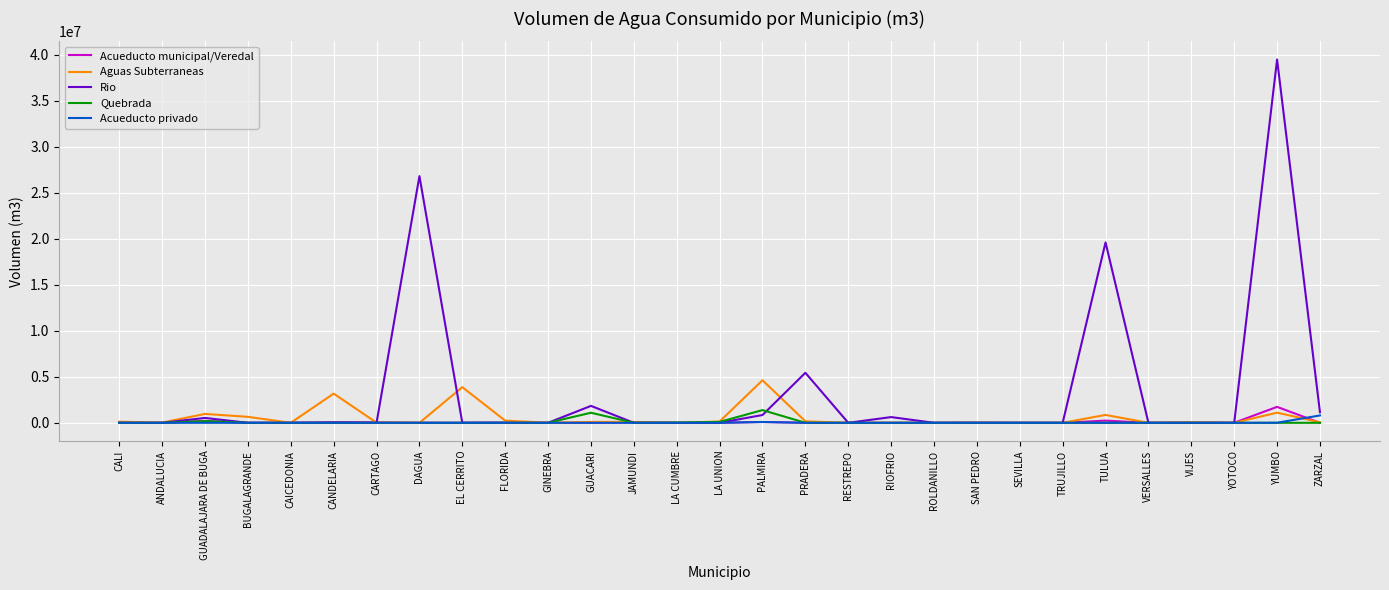

At which label does Acueducto municipal/Veredal first exceed 4308?

GUADALAJARA DE BUGA